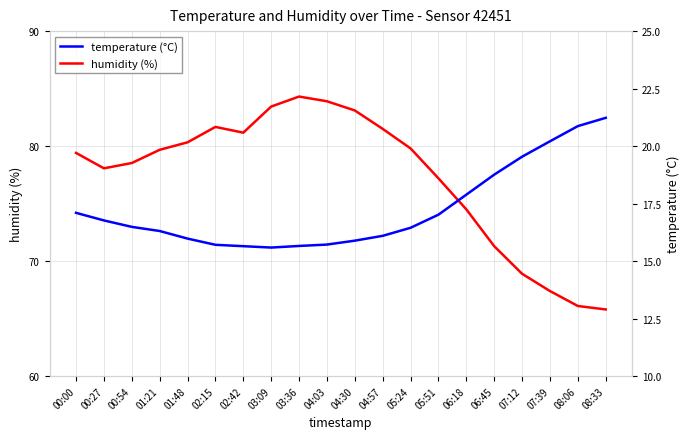

Reading left to right, what are all the values shown in this chart?

humidity: 79.4	78.1	78.5	79.7	80.3	81.7	81.2	83.4	84.3	83.9	83.1	81.5	79.8	77.2	74.5	71.3	68.9	67.4	66.1	65.8
temperature: 17.1	16.8	16.5	16.3	16.0	15.7	15.7	15.6	15.7	15.7	15.9	16.1	16.4	17.0	17.9	18.8	19.5	20.2	20.9	21.2